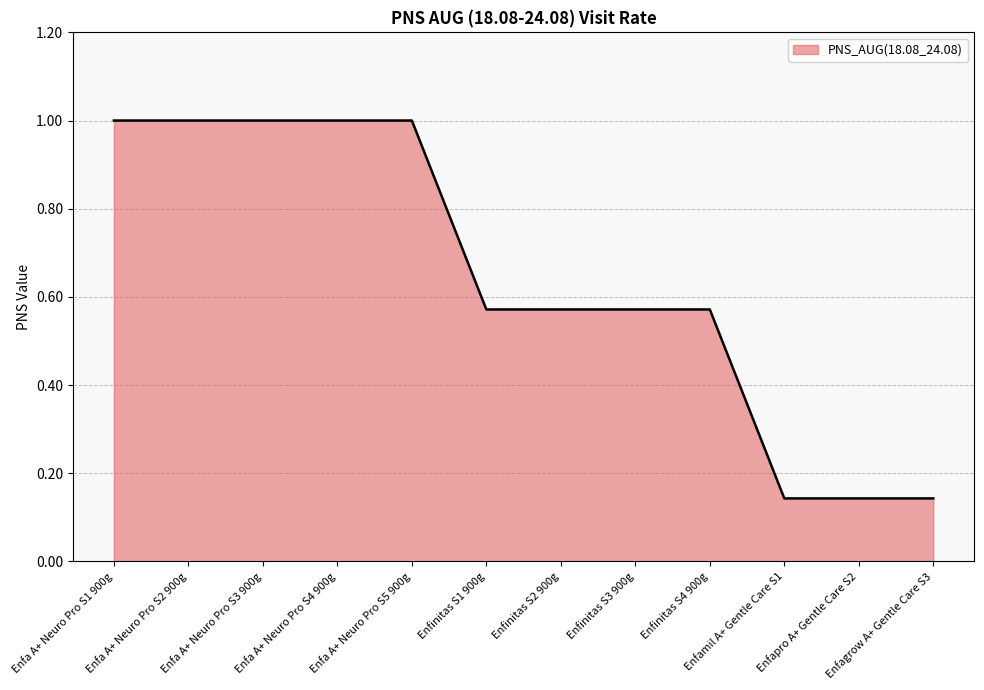

The value at Enfinitas S2 900g is 0.2. True or false?

False